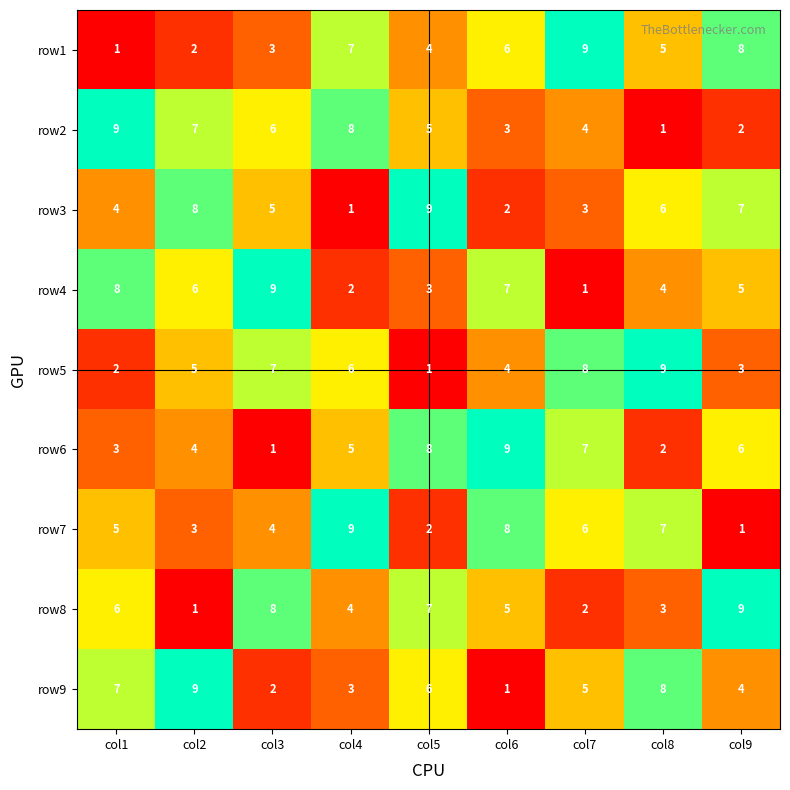

List the labels in order of row6 value, smallest first.

col3, col8, col1, col2, col4, col9, col7, col5, col6